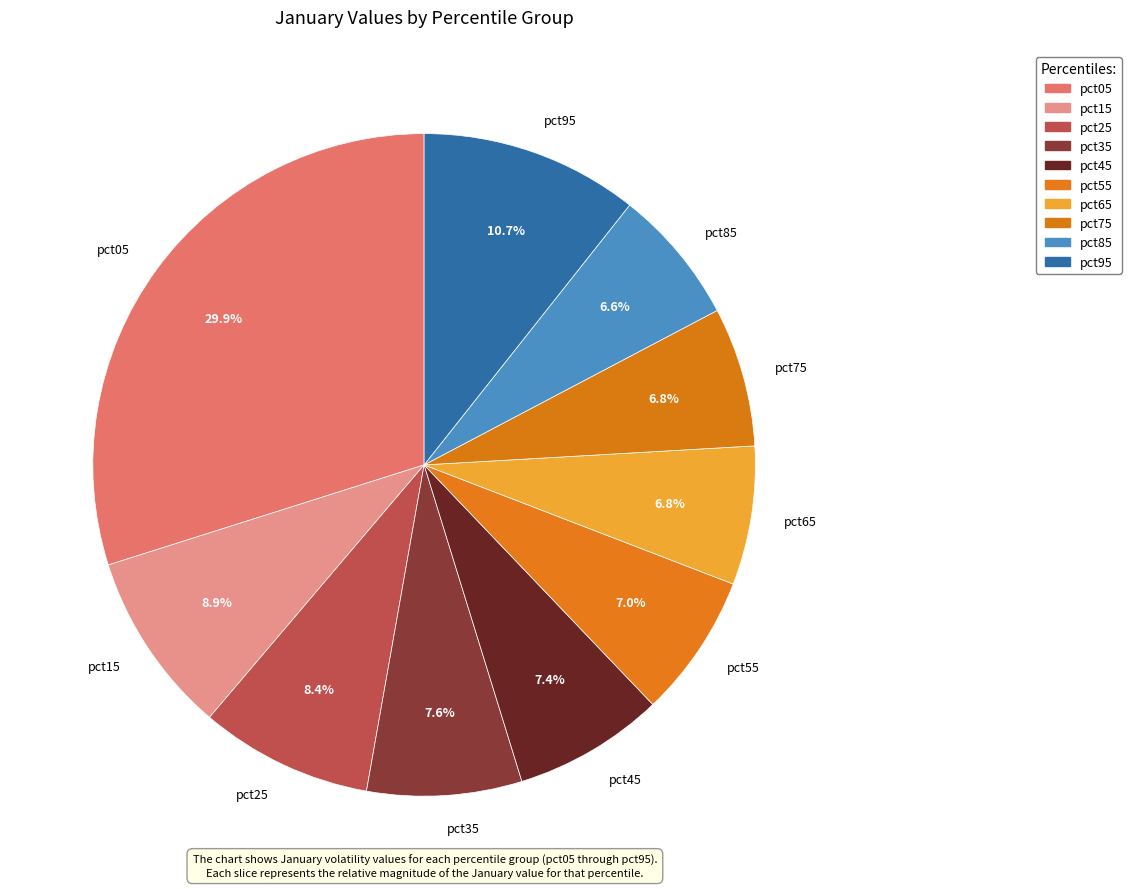

How much of the chart is everything except pct95?

89.3%